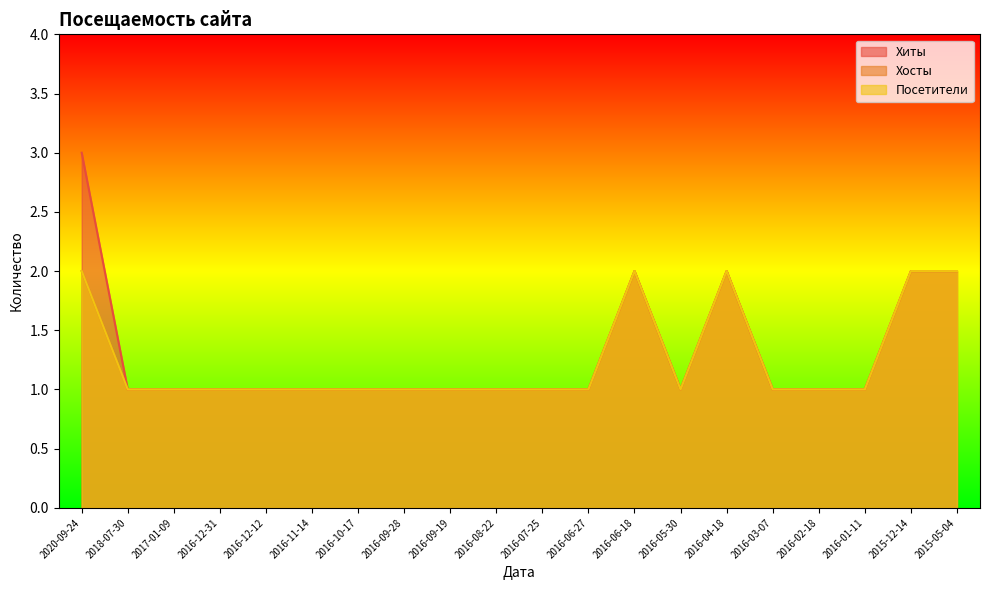

True or false: Хосты and Посетители cross at least once.

False